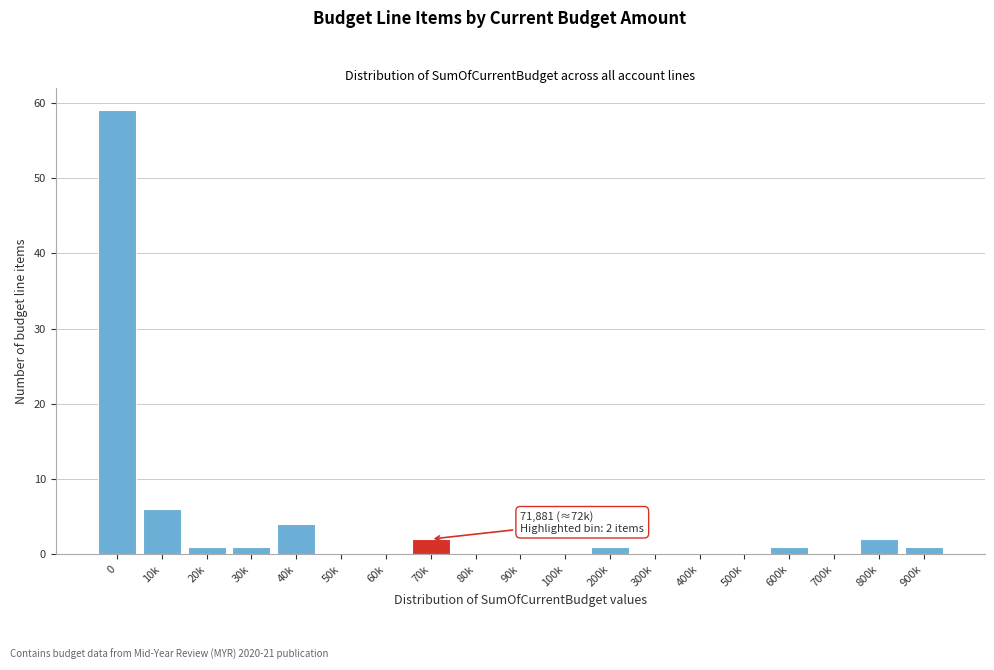

Reading left to right, transcribe all the data shown in this chart.

0=59	10k=6	20k=1	30k=1	40k=4	50k=0	60k=0	70k=2	80k=0	90k=0	100k=0	200k=1	300k=0	400k=0	500k=0	600k=1	700k=0	800k=2	900k=1